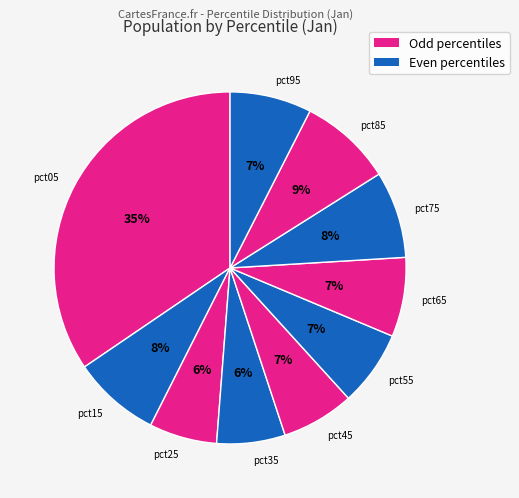

Which slice is the largest?

pct05